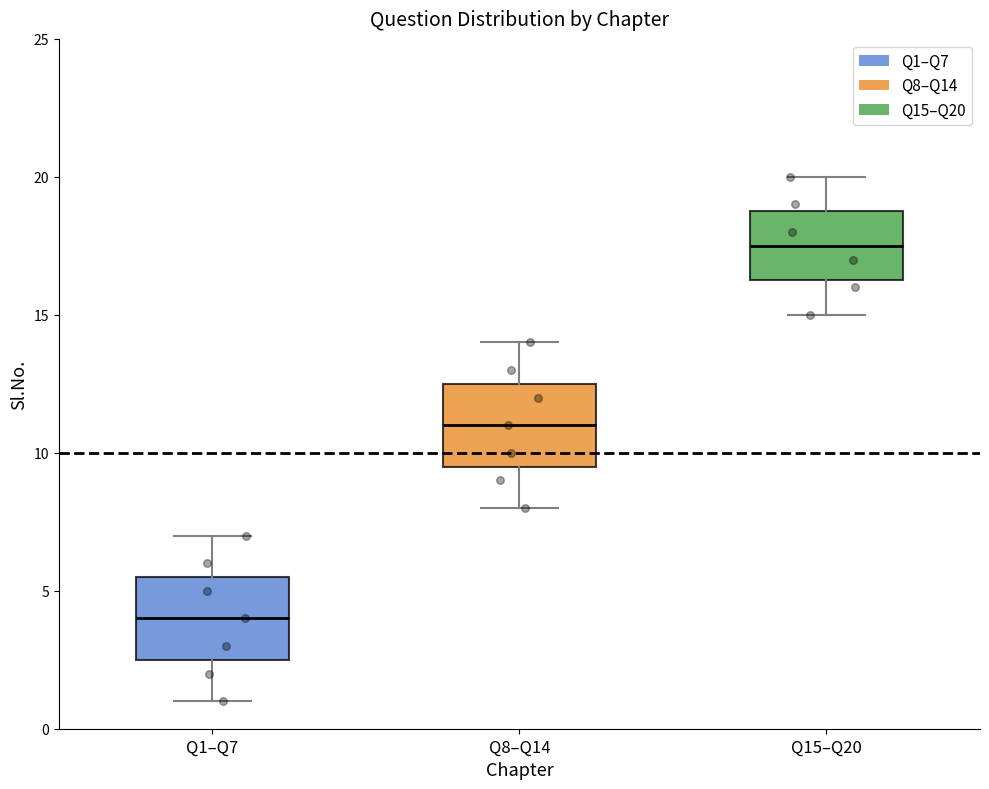

Where does the lower whisker of the box for Q1–Q7 end on the y-axis? The values are not printed on the chart, so give them approximately, as read against the axis.

1.0